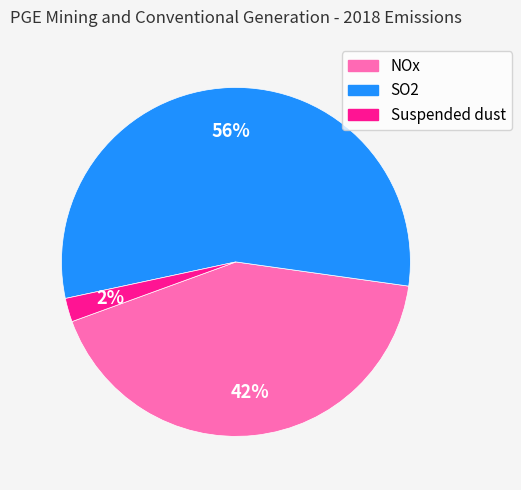

Does NOx represent more than half of the total?

No